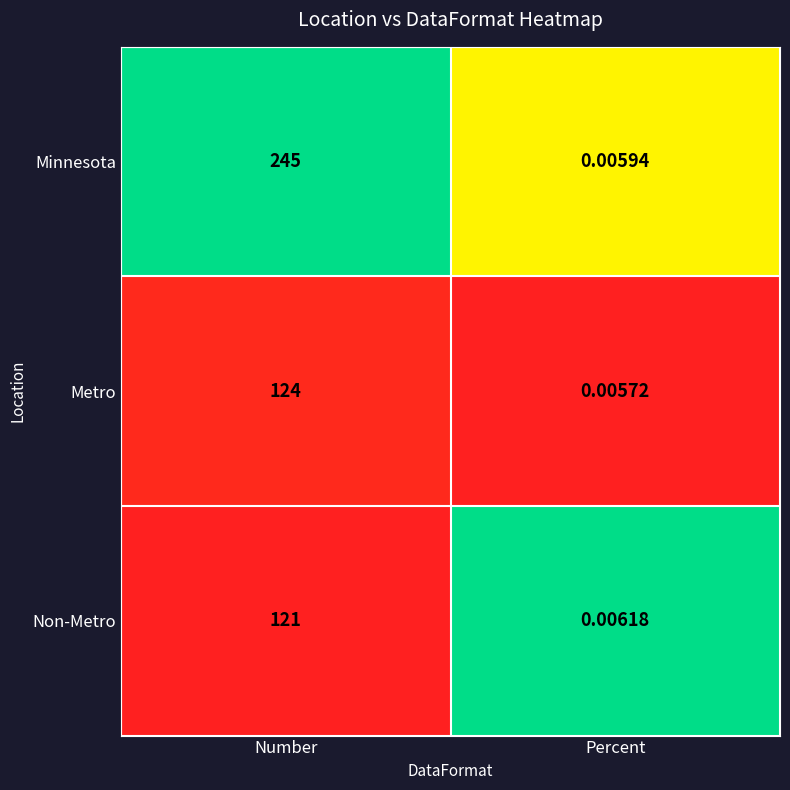

How many values in the Minnesota series are below 245?

1